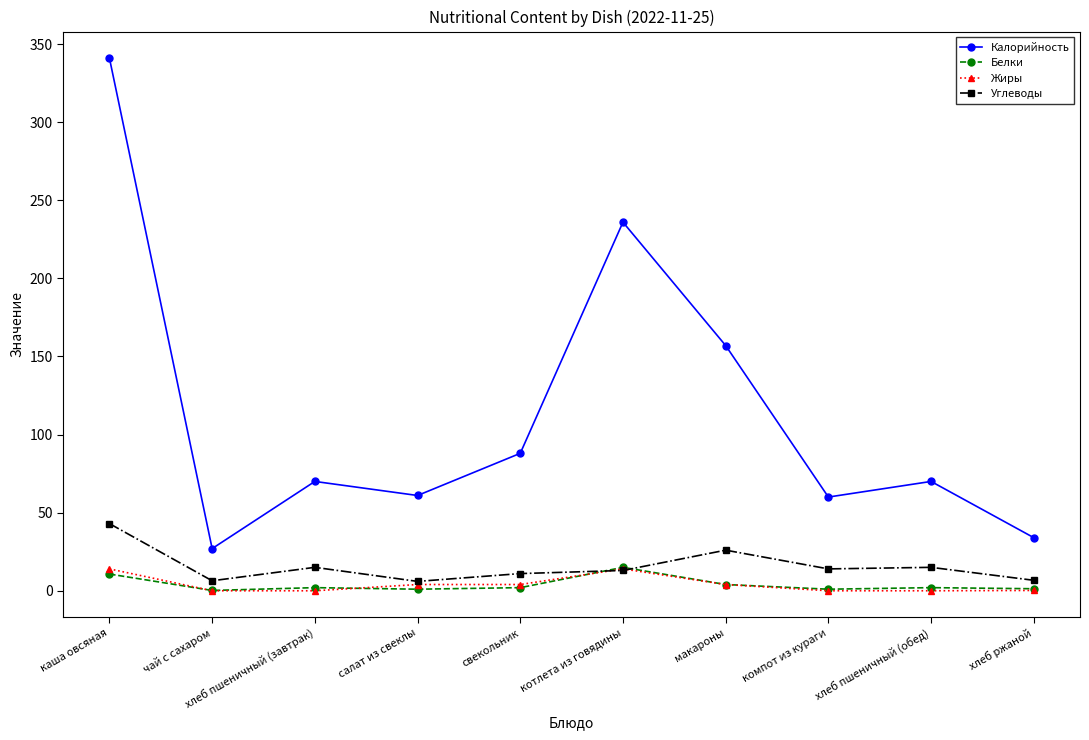

True or false: Жиры has more than 0 points higher than both neighbors.

True